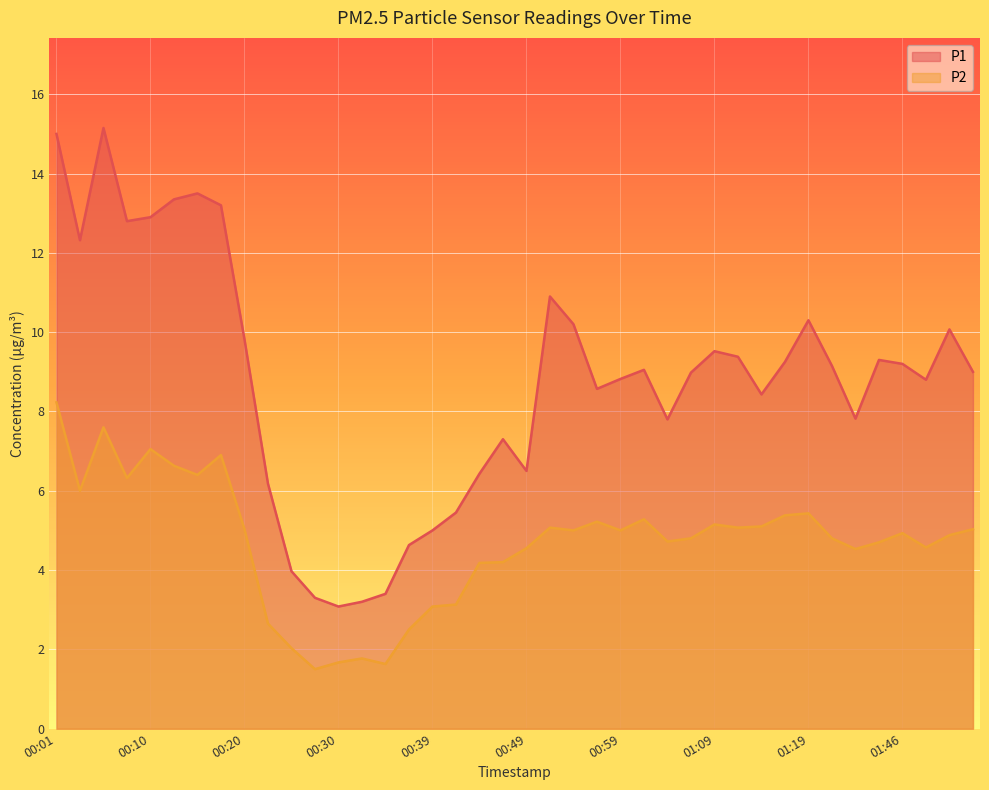

At how many categories does at least one series exceed 10?

12